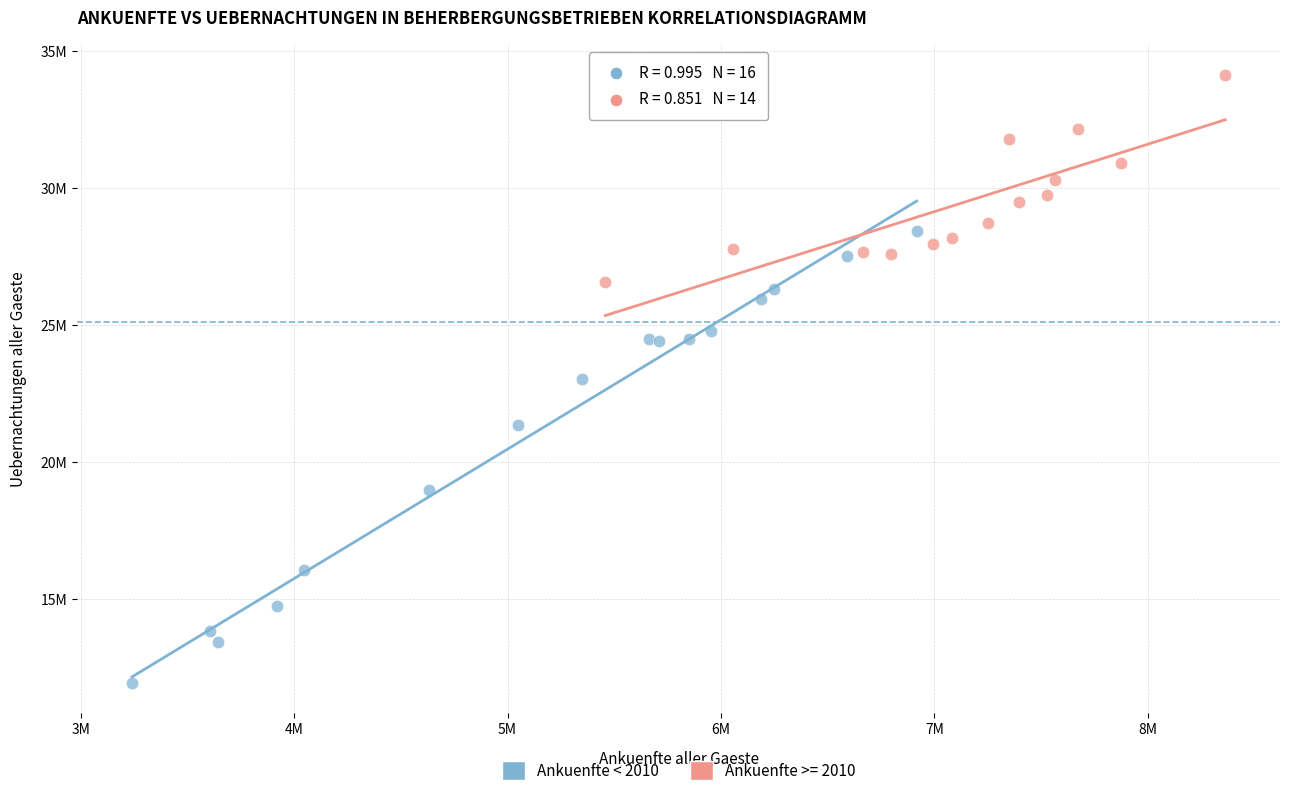

What are all the series names shown in the legend?

Ankuenfte < 2010, Ankuenfte >= 2010